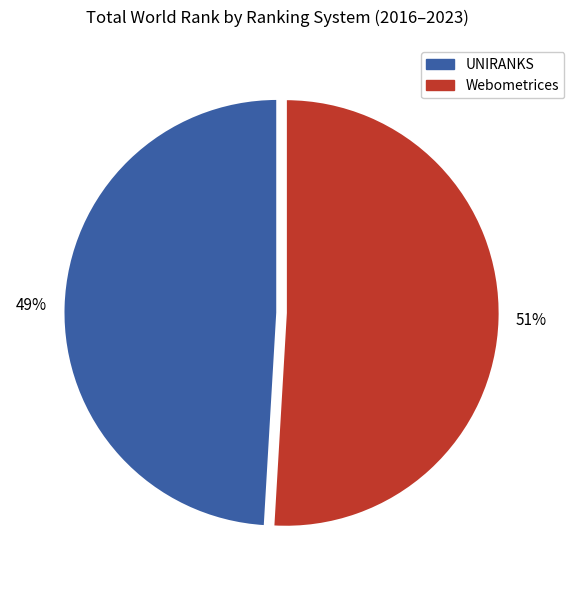

Count the number of slices in the pie.

2